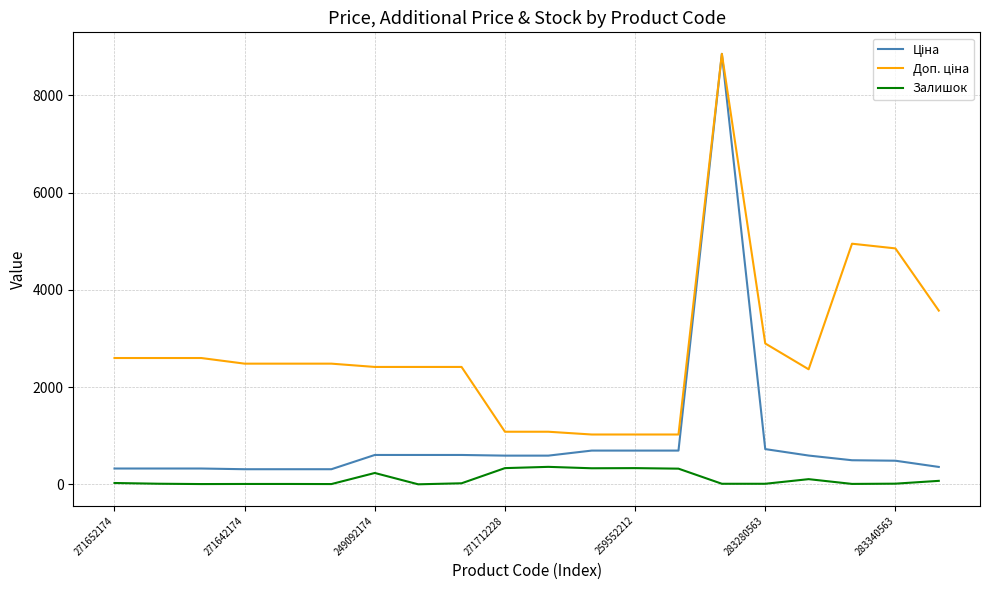

How many lines are shown in the chart?

3